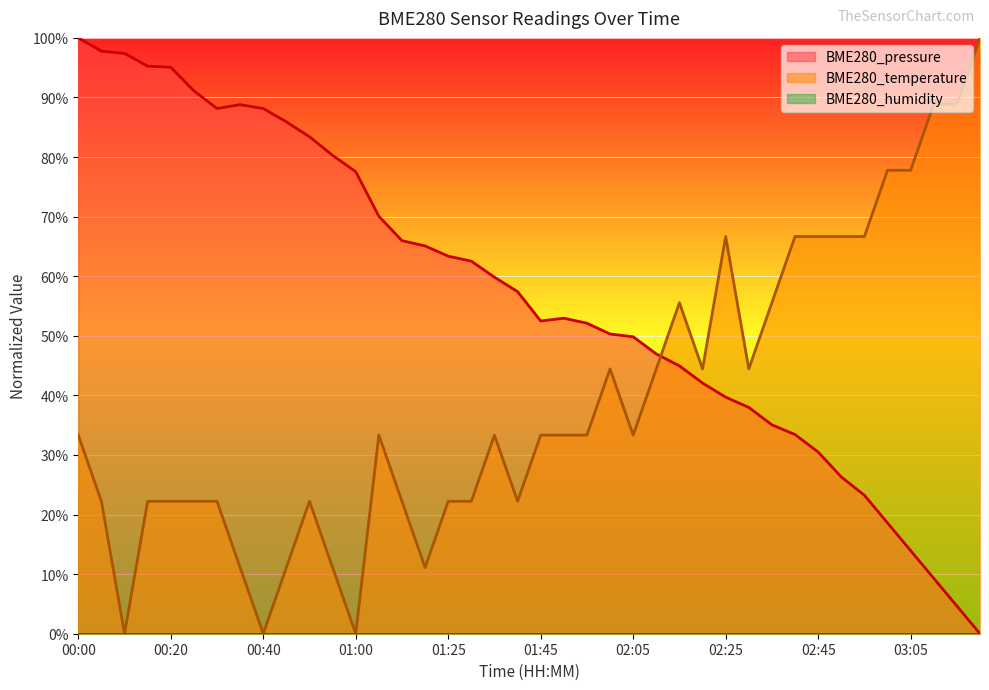

List the series in order of their overall mean, lowest first.

BME280_temperature, BME280_pressure